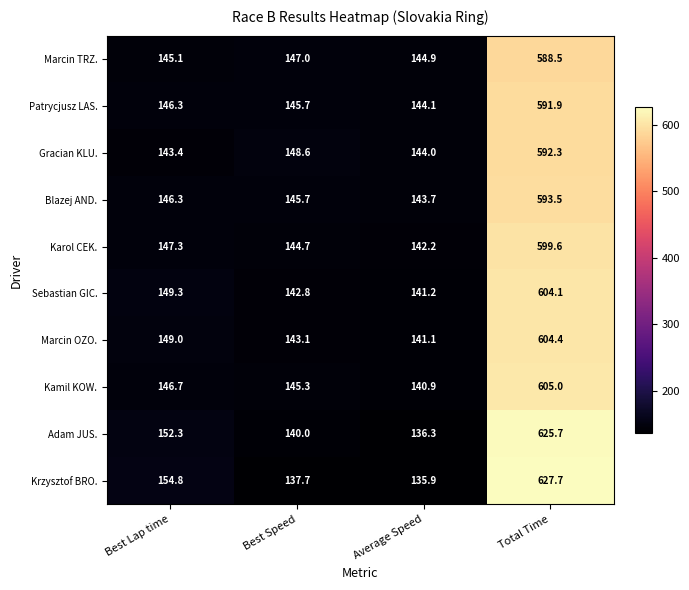

At which label is Marcin TRZ. closest to 366?

Best Speed